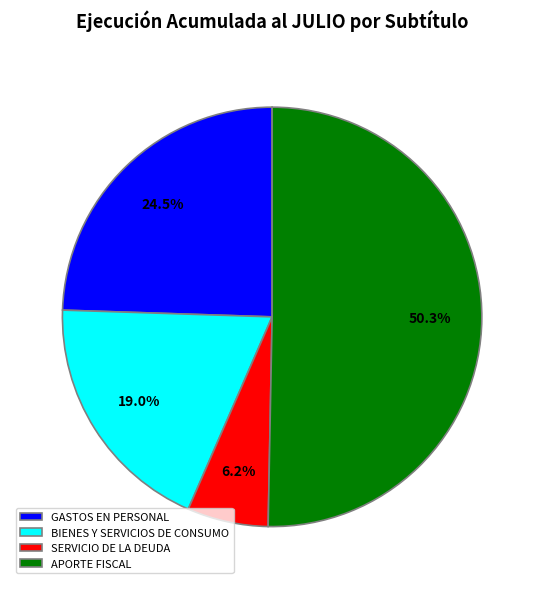

How many segments does this pie chart have?

4